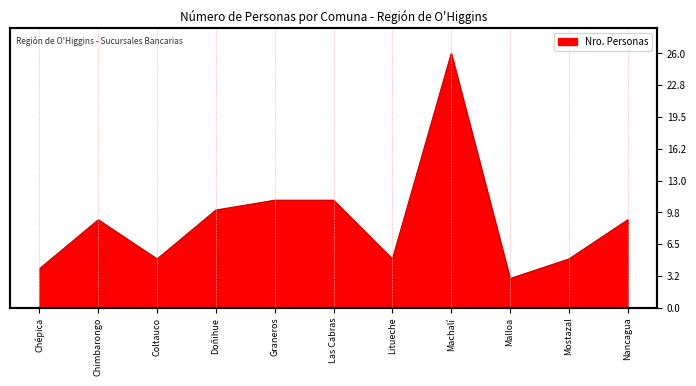

The chart shows a value of 3 at Malloa. True or false?

True